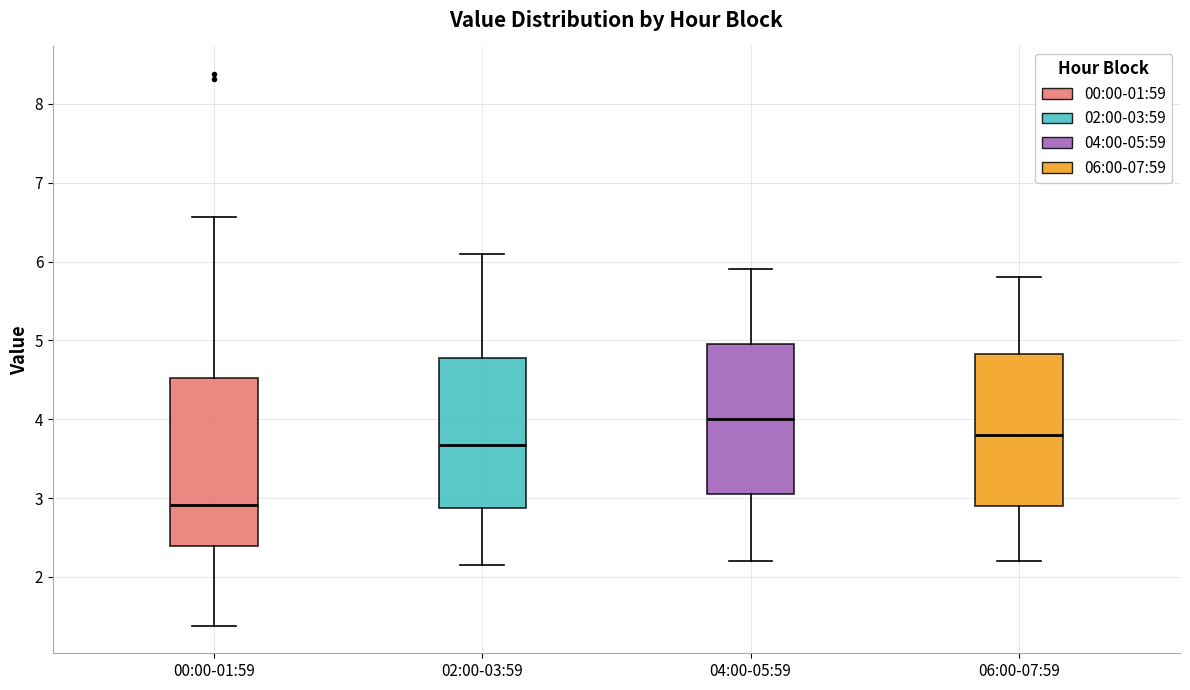

Reading left to right, read every box against the y-axis: the position of its median line, the range the box covers, and the ends of its whiskers. The values are not printed on the chart, so give them approximately, as read against the axis.

00:00-01:59: median 2.9, box 2.4 to 4.5, whiskers 1.4 to 6.6
02:00-03:59: median 3.7, box 2.9 to 4.8, whiskers 2.2 to 6.1
04:00-05:59: median 4.0, box 3.1 to 5.0, whiskers 2.2 to 5.9
06:00-07:59: median 3.8, box 2.9 to 4.8, whiskers 2.2 to 5.8